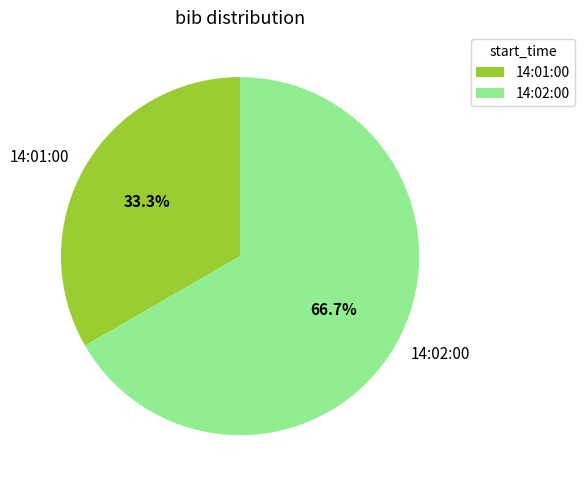

What percentage is NOT represented by 14:02:00?

33.3%